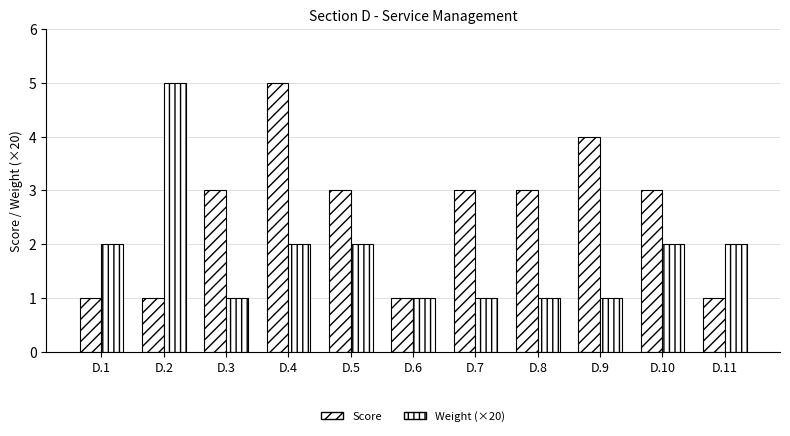

Which series changed the most between D.3 and D.4?

Score